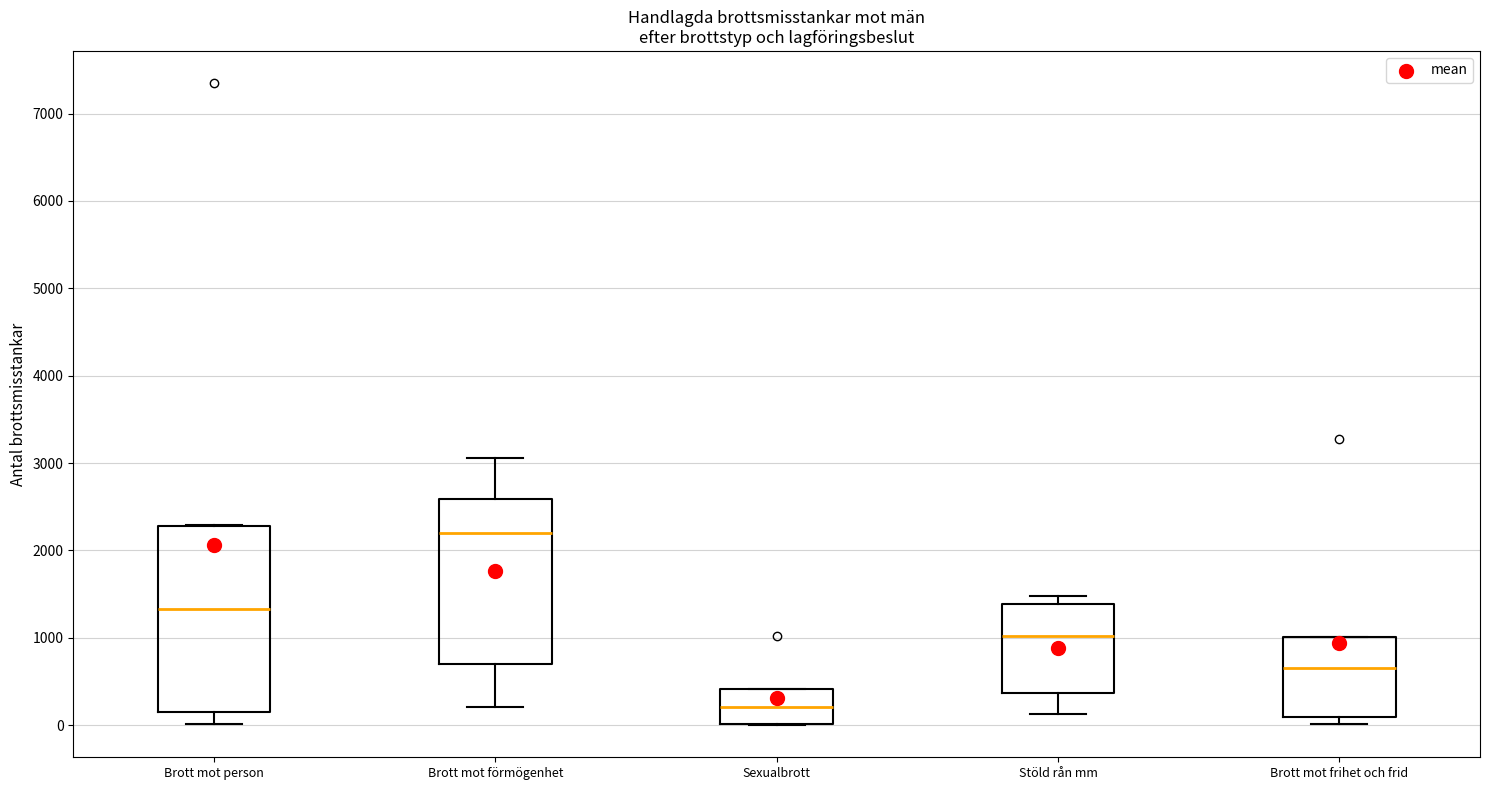

Reading left to right, transcribe this box plot: for each box, give where its median line is, the range the box spans, and where its two whiskers end, as read against the y-axis. The values are not printed on the chart, so give them approximately, as read against the axis.

Brott mot person: median 1300, box 100 to 2300, whiskers 0 to 2300
Brott mot förmögenhet: median 2200, box 700 to 2600, whiskers 200 to 3100
Sexualbrott: median 200, box 0 to 400, whiskers 0 to 400
Stöld rån mm: median 1000, box 400 to 1400, whiskers 100 to 1500
Brott mot frihet och frid: median 700, box 100 to 1000, whiskers 0 to 1000